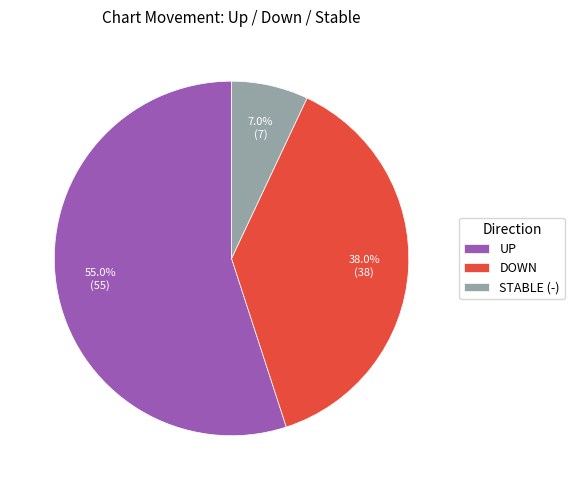

What is the largest slice in the pie chart?

UP